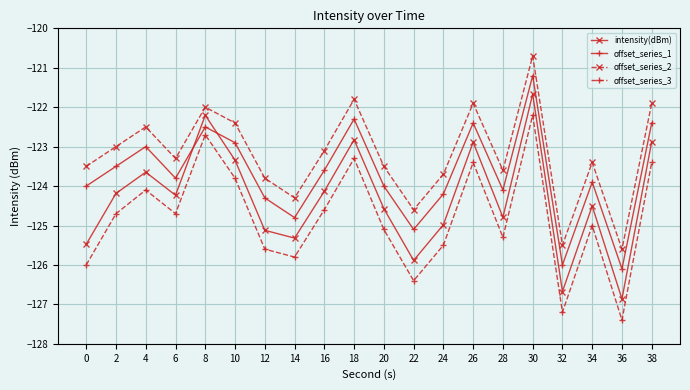

True or false: offset_series_1 has more than 0 interior local peaks.

True